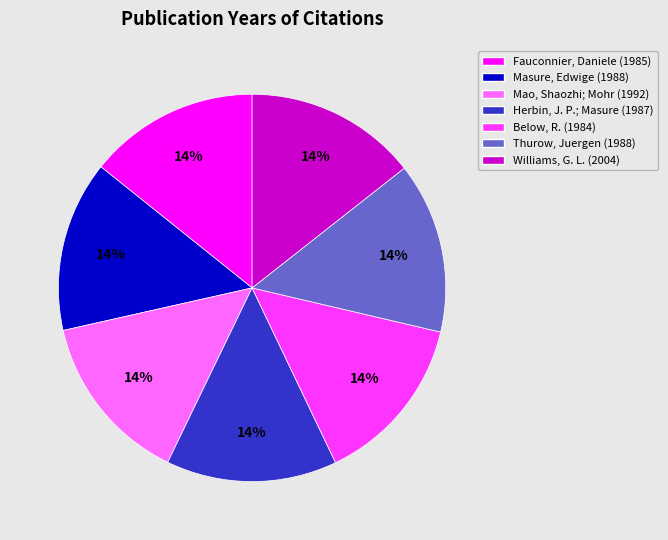

Approximately how many times larger is the value at Herbin, J. P.; Masure (1987) compared to Mao, Shaozhi; Mohr (1992)?

1.0